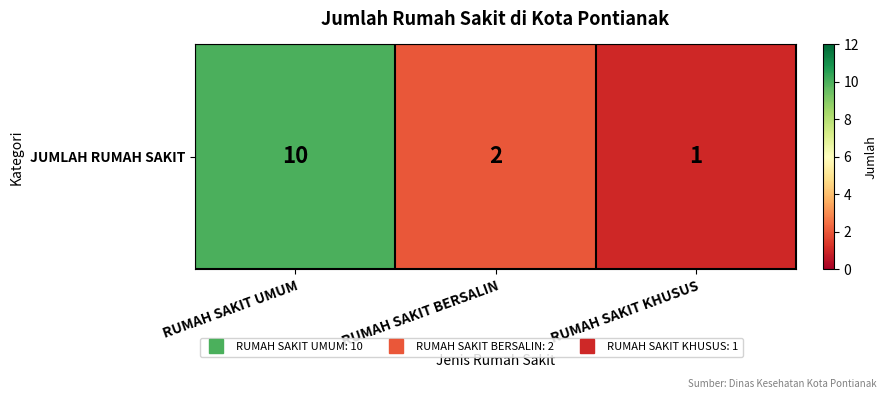

Rank the categories by value from lowest to highest.

RUMAH SAKIT KHUSUS, RUMAH SAKIT BERSALIN, RUMAH SAKIT UMUM